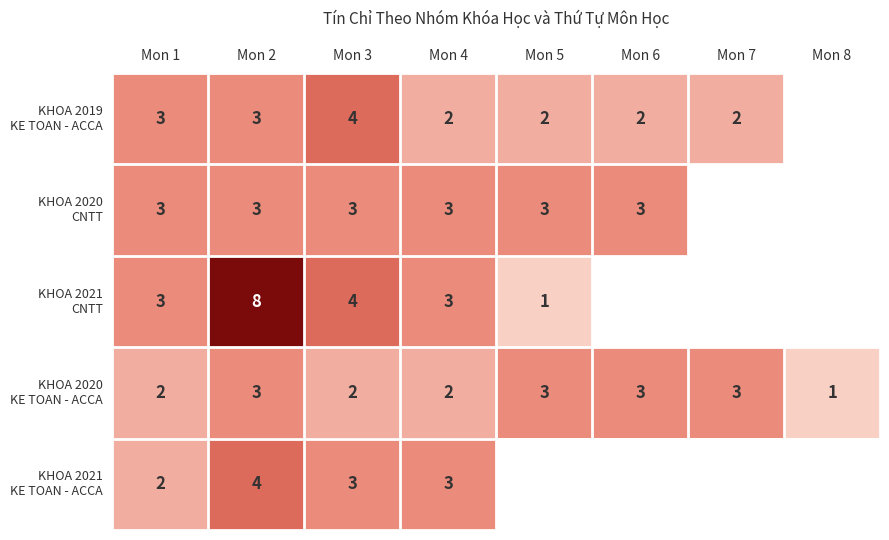

Between Mon 4 and Mon 5, which is larger?

Mon 4